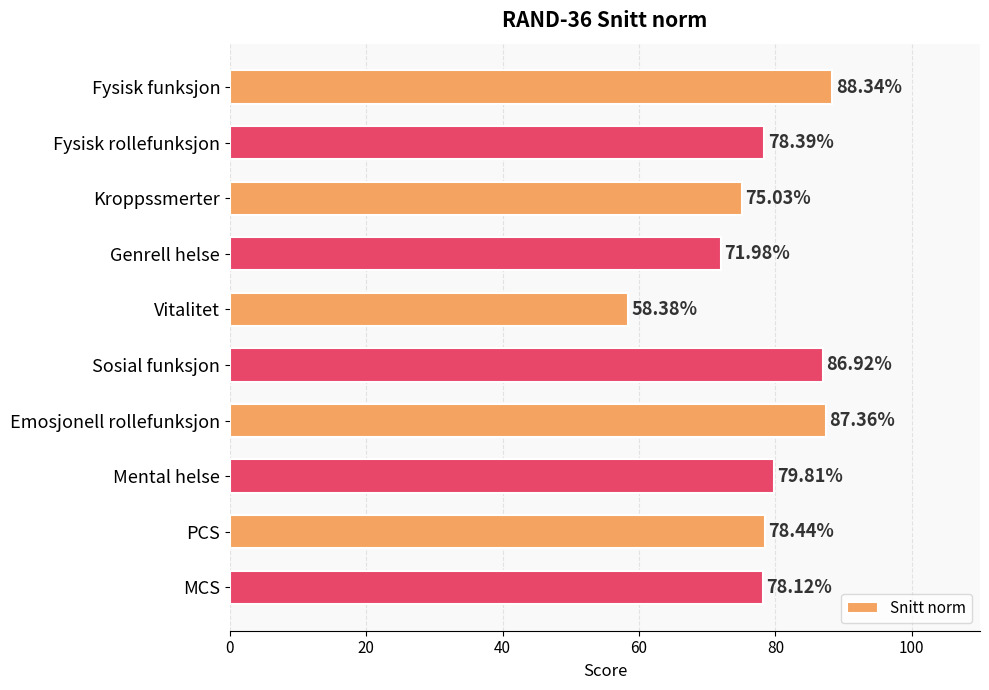

List the labels in order of value, largest first.

Fysisk funksjon, Emosjonell rollefunksjon, Sosial funksjon, Mental helse, PCS, Fysisk rollefunksjon, MCS, Kroppssmerter, Genrell helse, Vitalitet